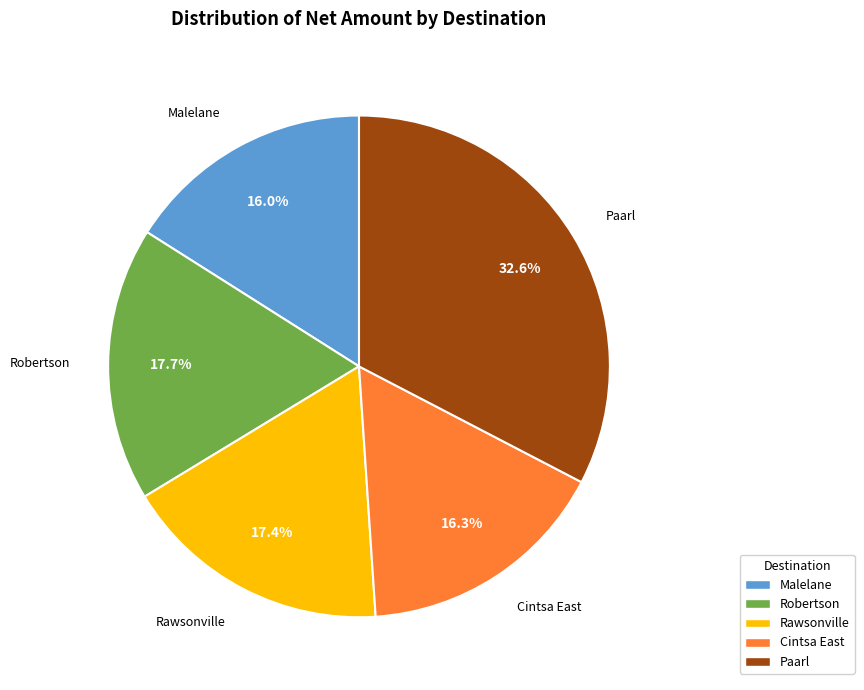

True or false: Robertson accounts for 18% of the total.

True